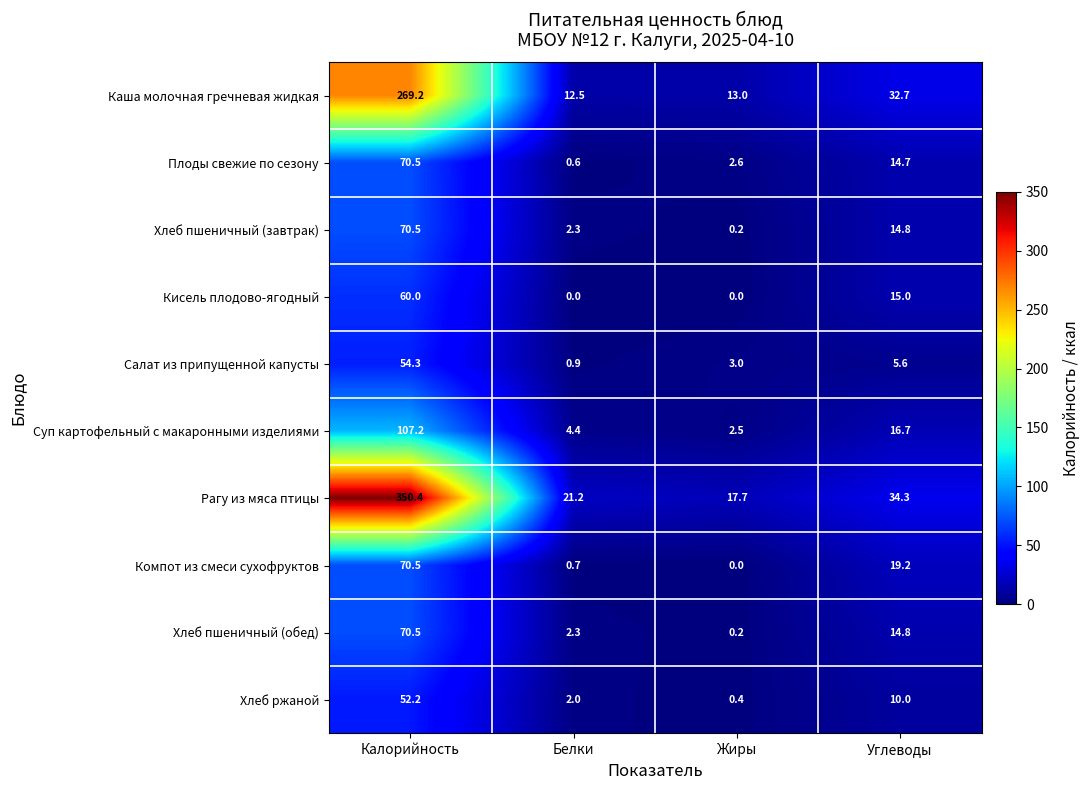

What is the greatest value displayed?

350.4